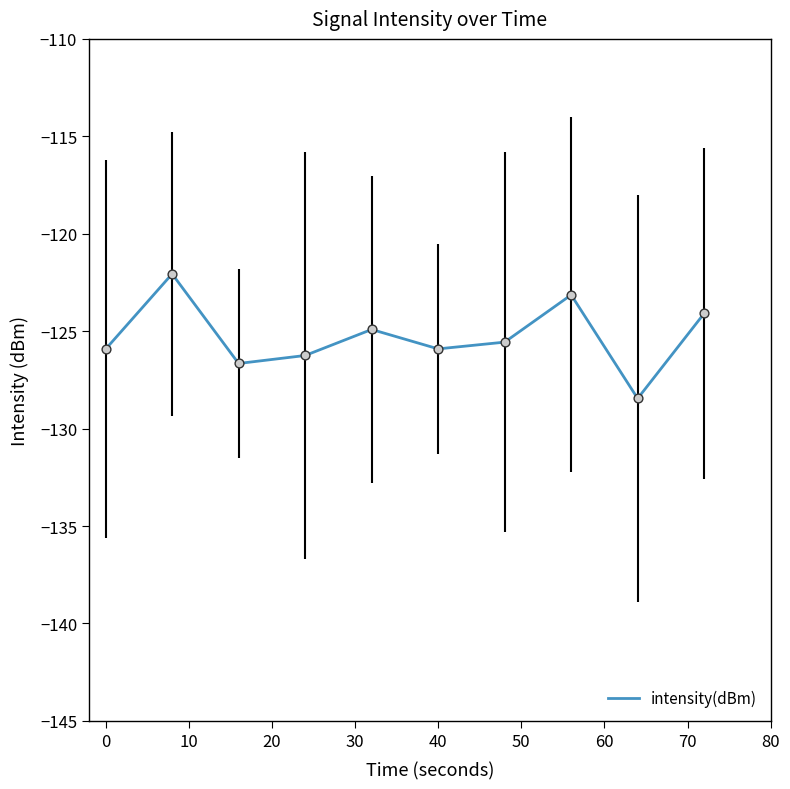

What is the minimum value shown in the chart?

-128.5